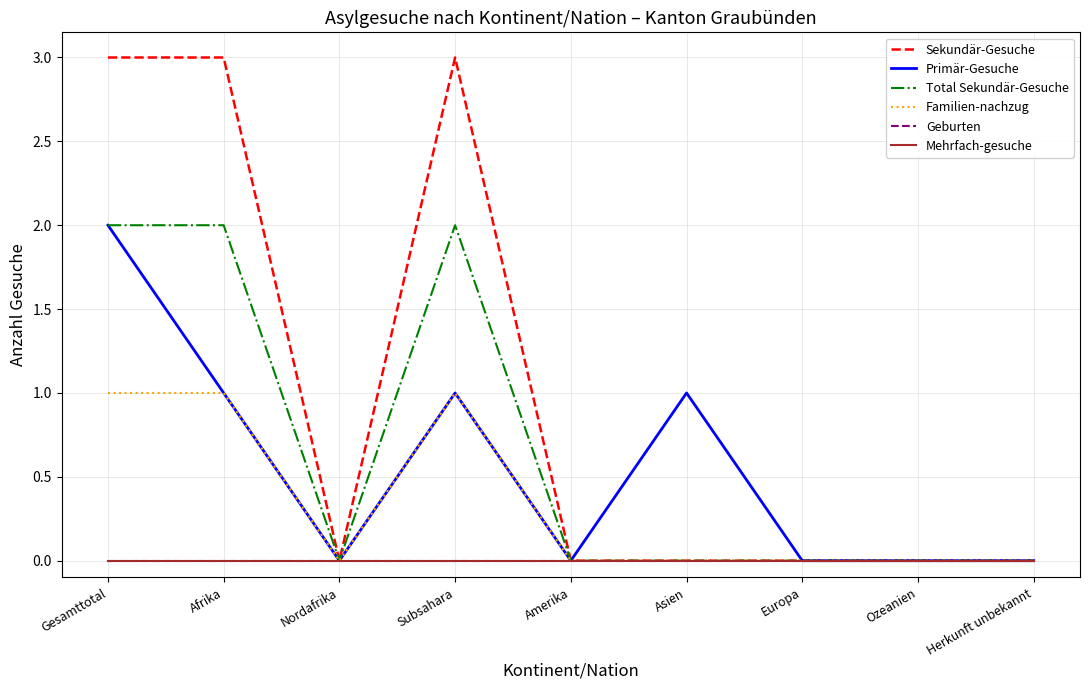

How many interior local peaks does the Familien-nachzug series have?

1